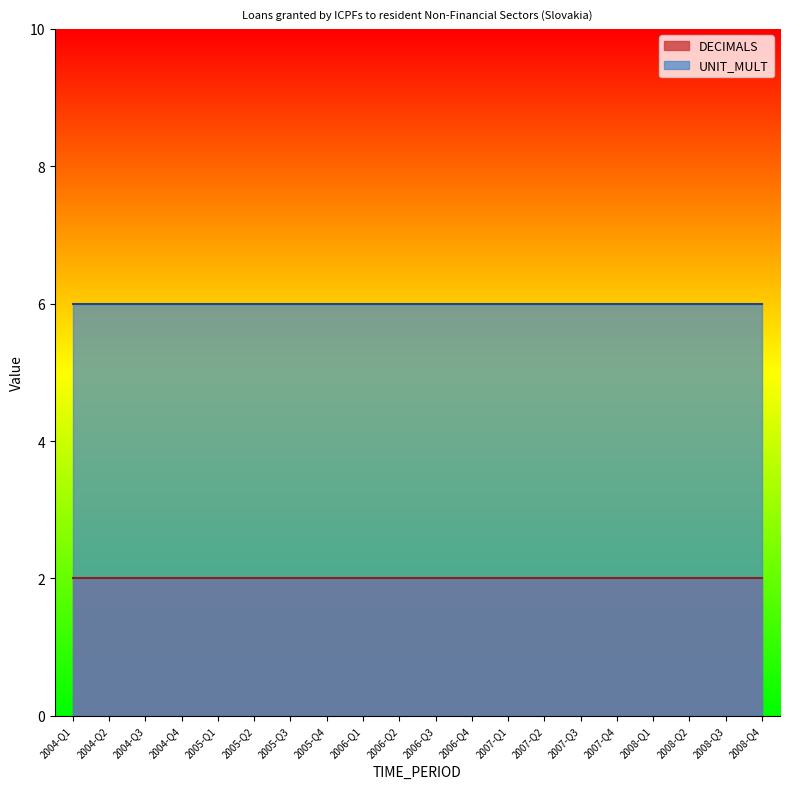

True or false: UNIT_MULT and DECIMALS cross at least once.

False